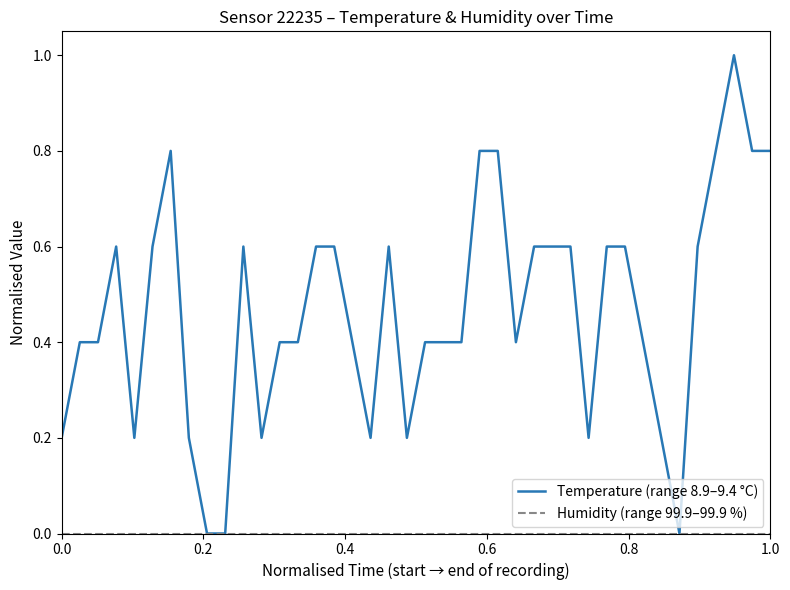

Which series has the largest total across all categories?

Temperature (range 8.9–9.4 °C)